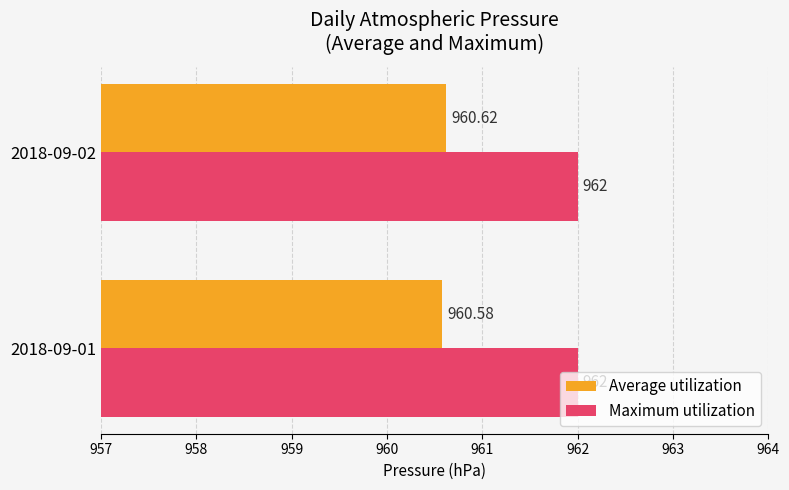

Which series has the largest total across all categories?

Maximum utilization